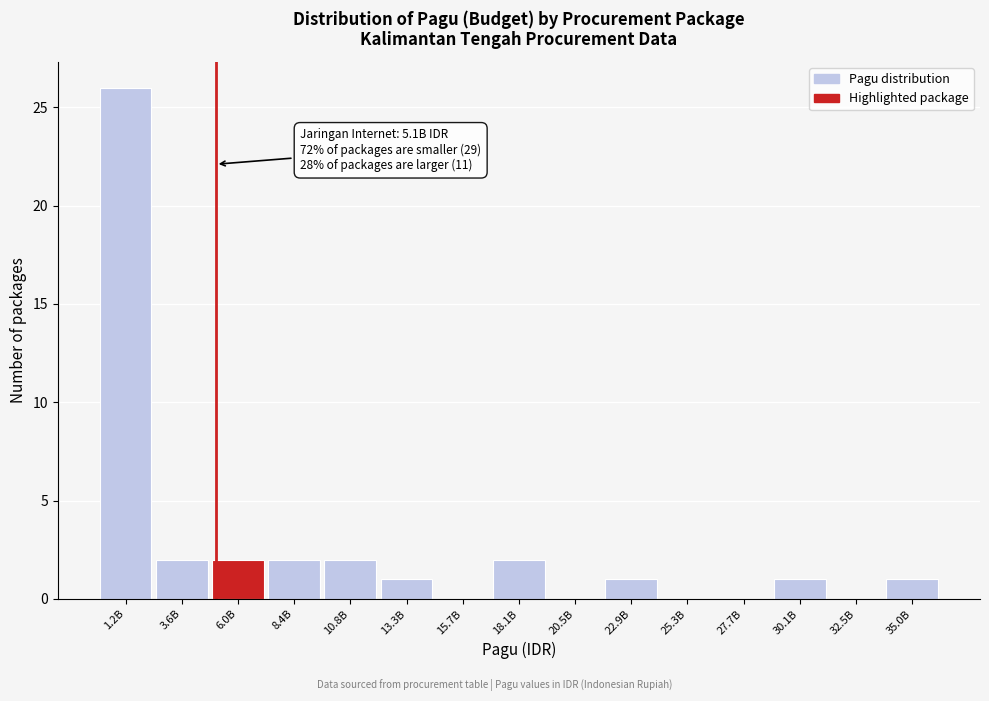

Reading left to right, transcribe all the data shown in this chart.

1.2B=26	3.6B=2	6.0B=2	8.4B=2	10.8B=2	13.3B=1	15.7B=0	18.1B=2	20.5B=0	22.9B=1	25.3B=0	27.7B=0	30.1B=1	32.5B=0	35.0B=1